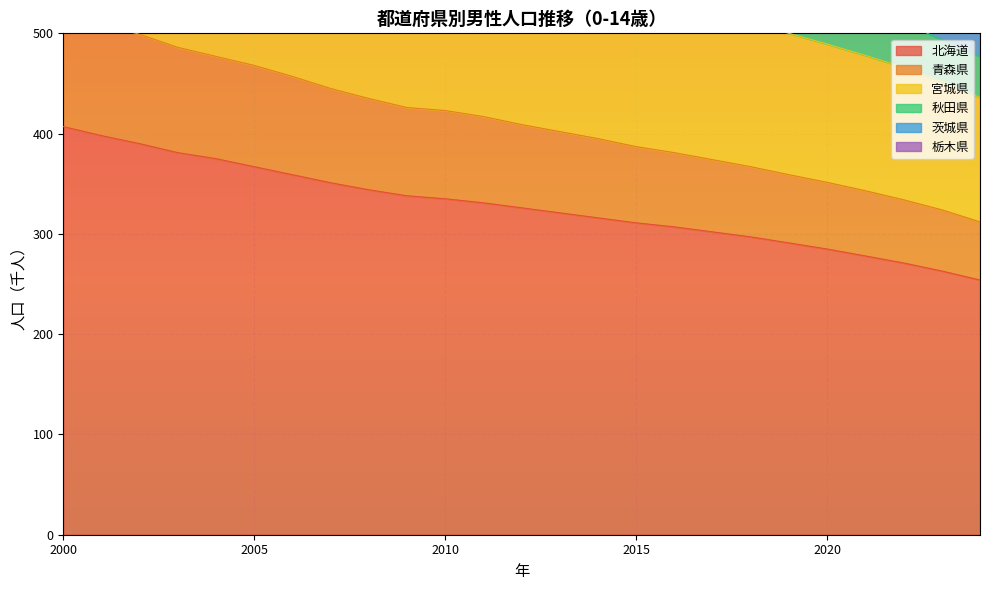

Read the 宮城県 value at 2016.

894.0